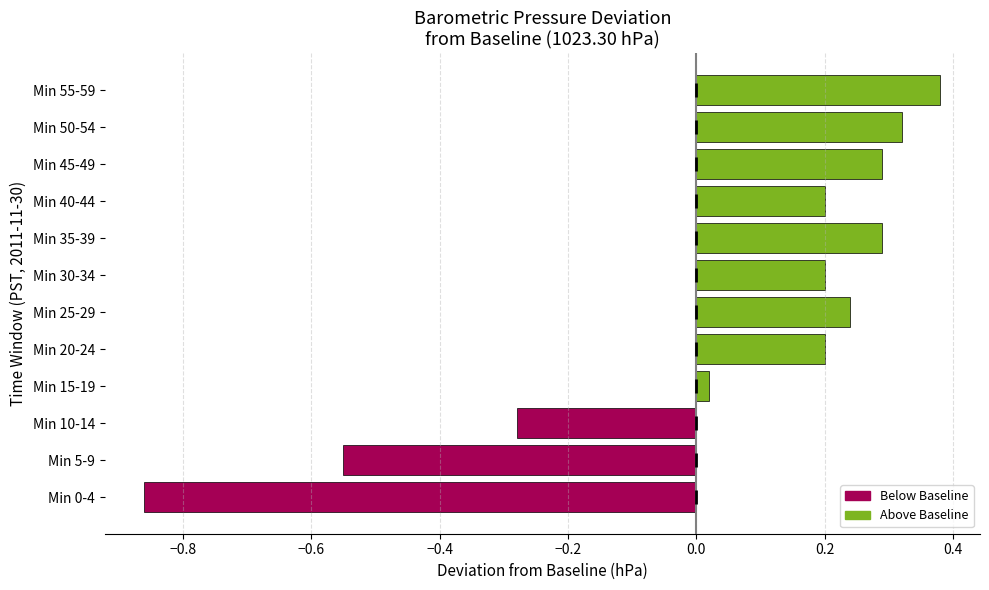

How many data points does each series have?

12